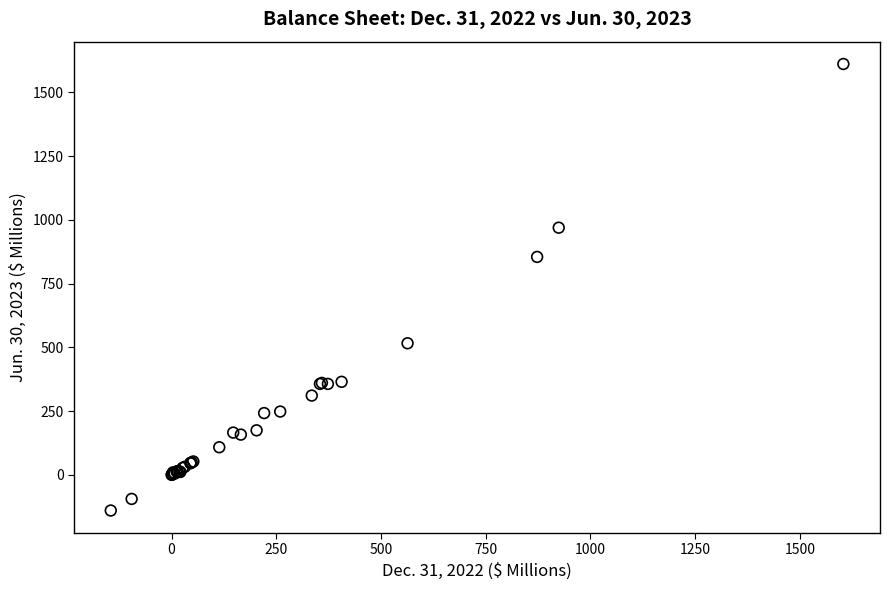

What Y value in the scatter plot is closest to 735?

854.5